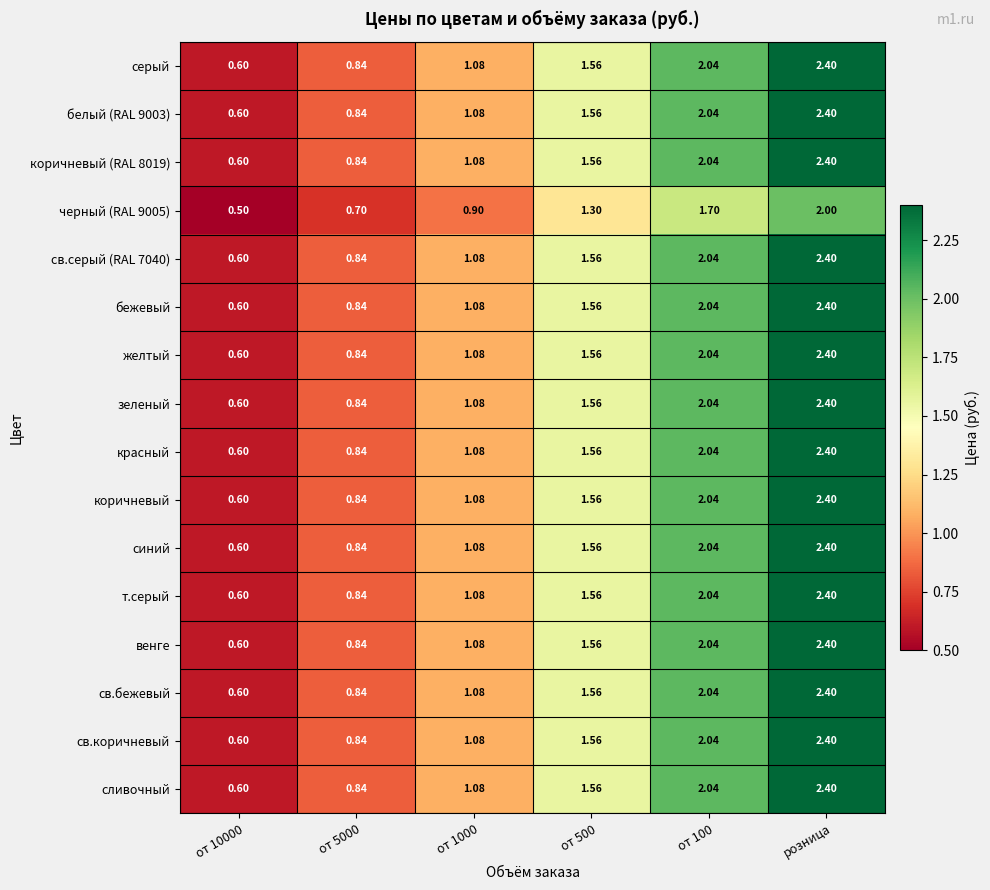

At which category is the sum across all series the highest?

розница